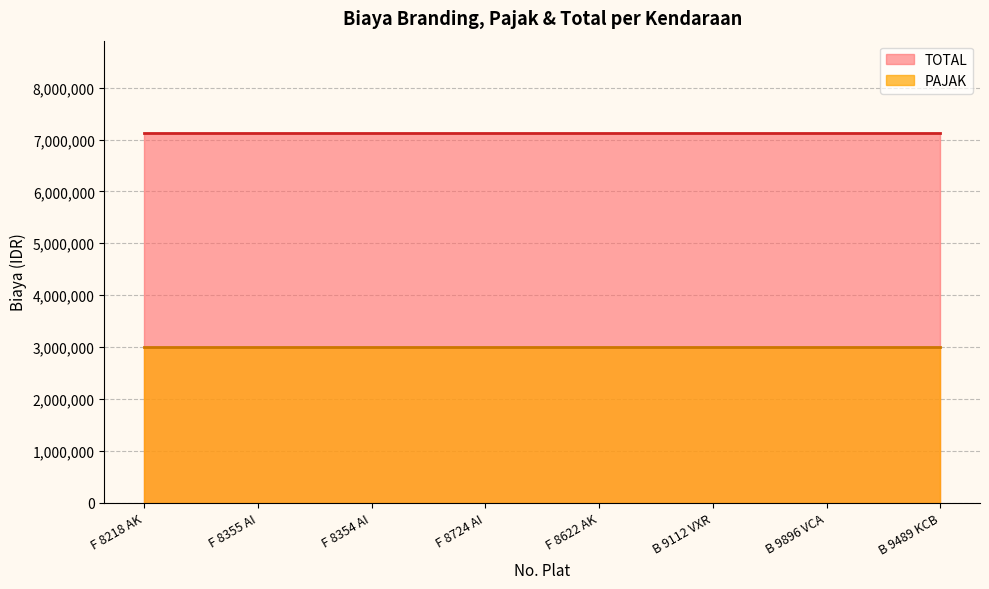

Is the value of TOTAL at F 8355 AI greater than the value of PAJAK at B 9489 KCB?

Yes